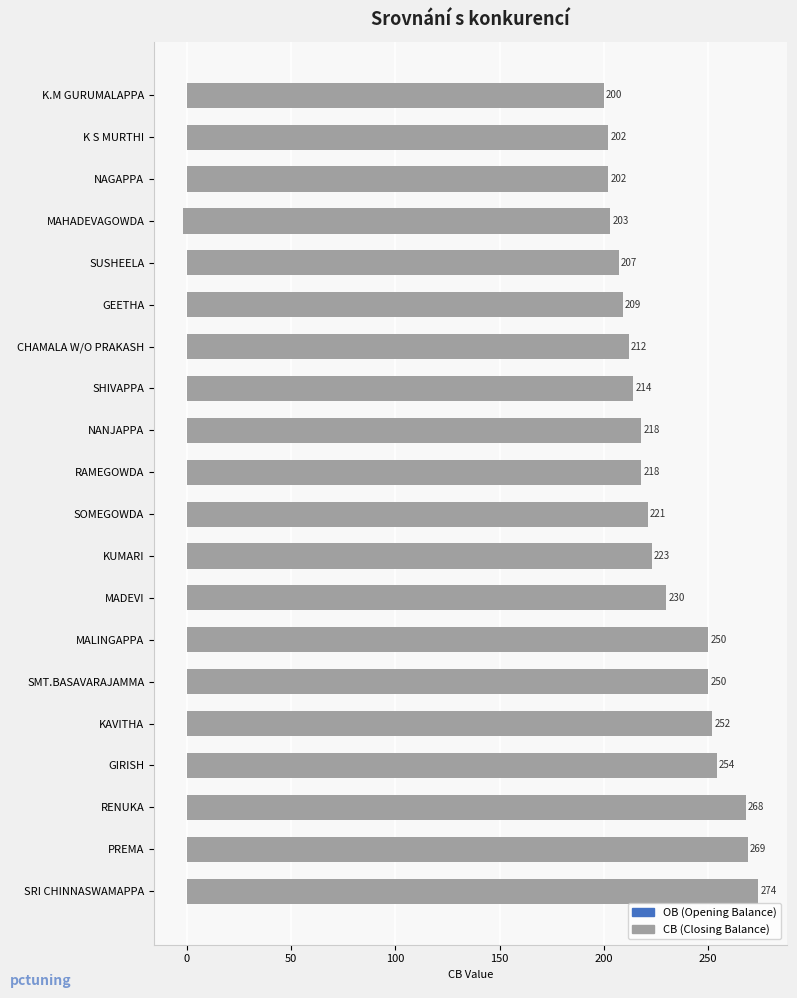

Which has a higher value, KUMARI or SMT.BASAVARAJAMMA?

SMT.BASAVARAJAMMA